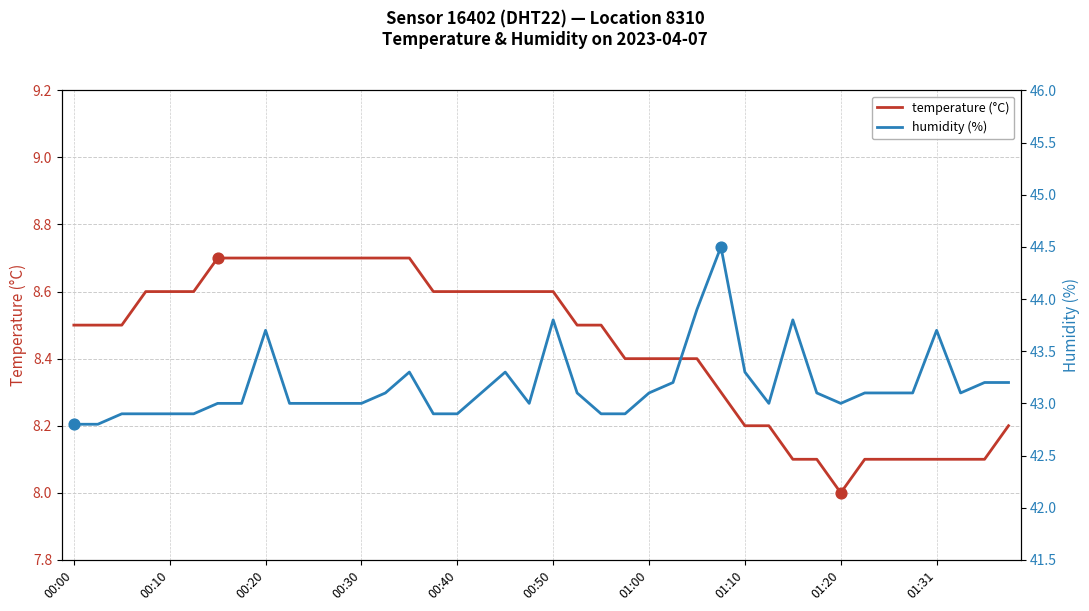

Which series has the widest spread of Y values?

humidity (%)